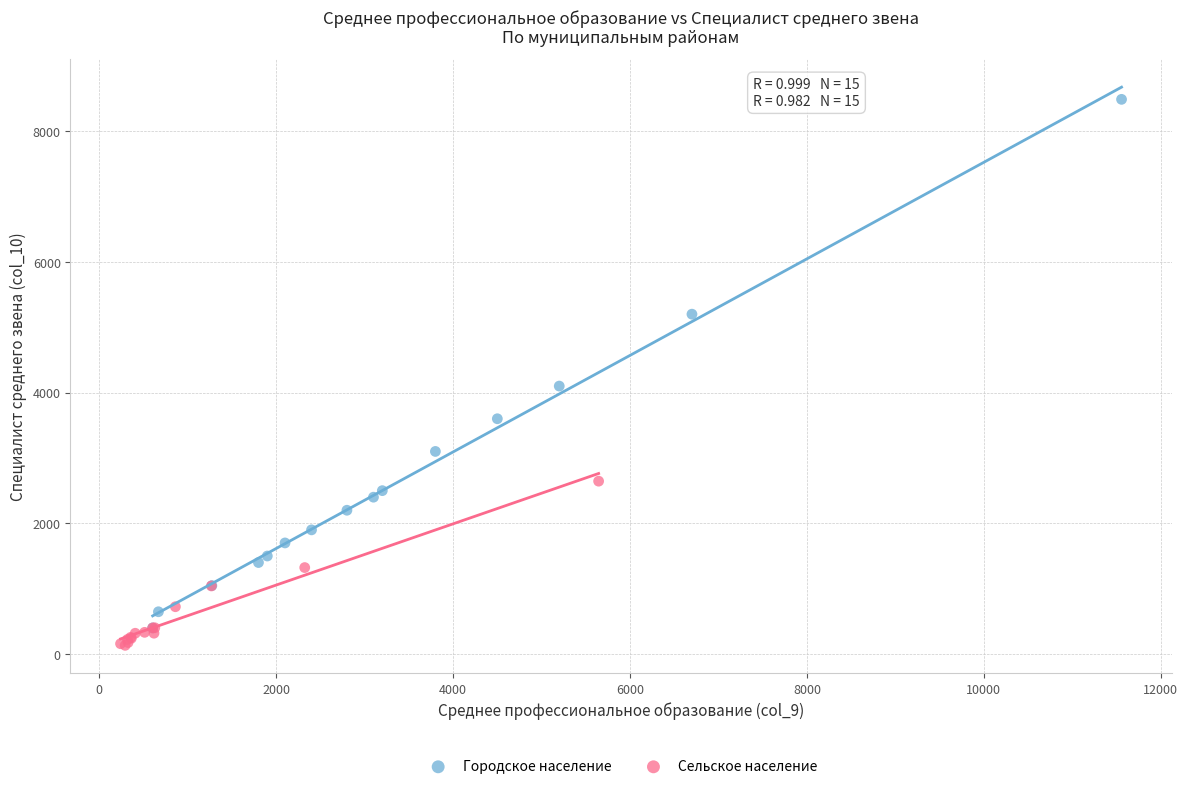

Which series has the largest Y range (max minus min)?

Городское население